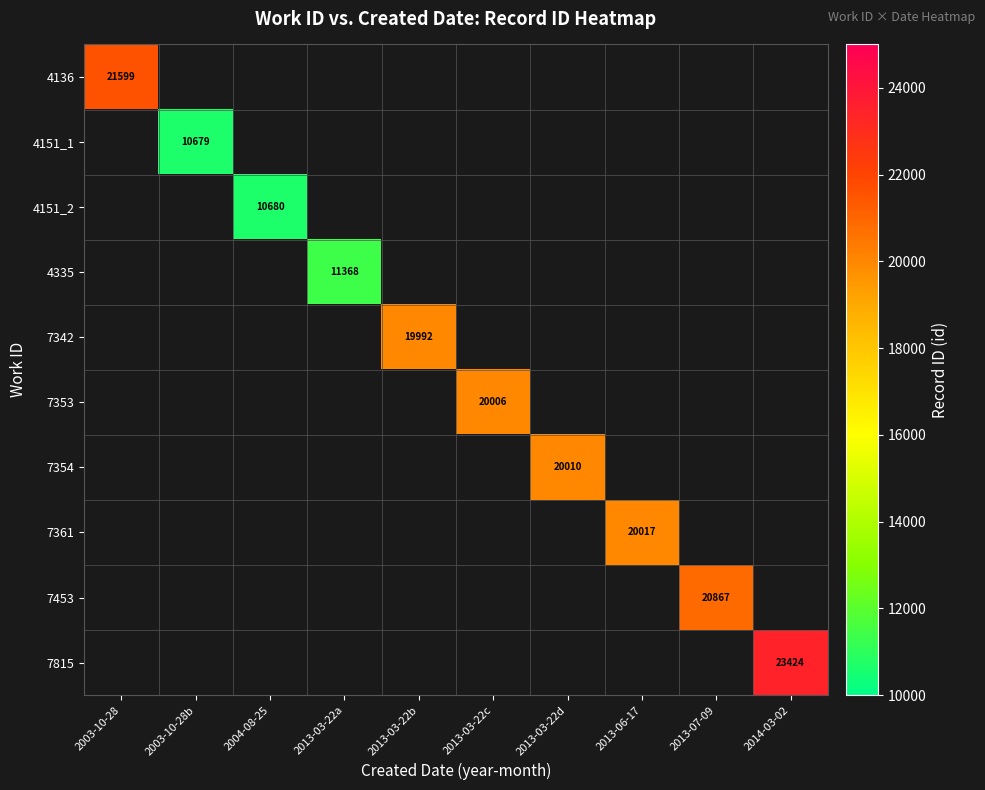

Which series has the largest total across all categories?

7815